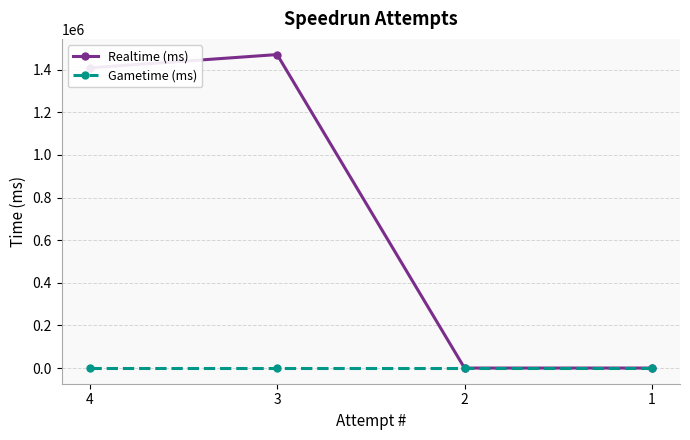

What is the average value of the Realtime (ms) series?

719914